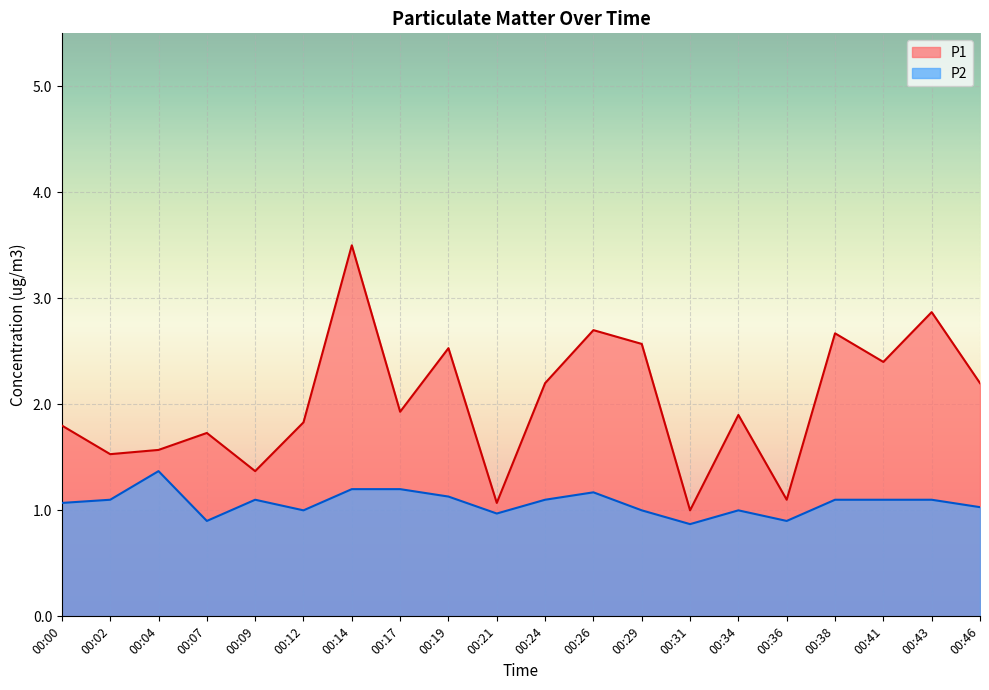

At which category is the sum across all series the highest?

00:14